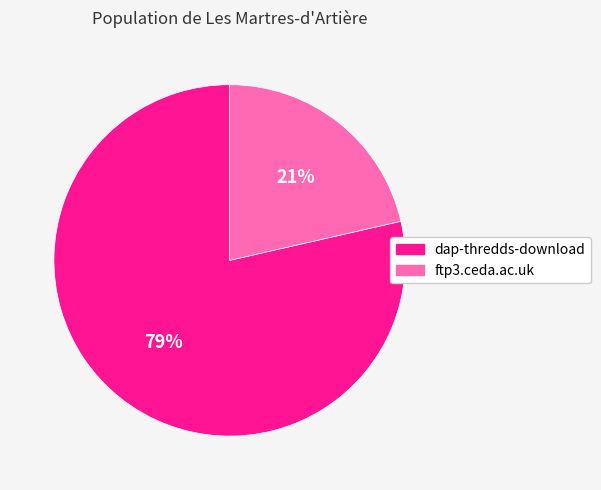

To the nearest percent, what portion does ftp3.ceda.ac.uk represent?

21%